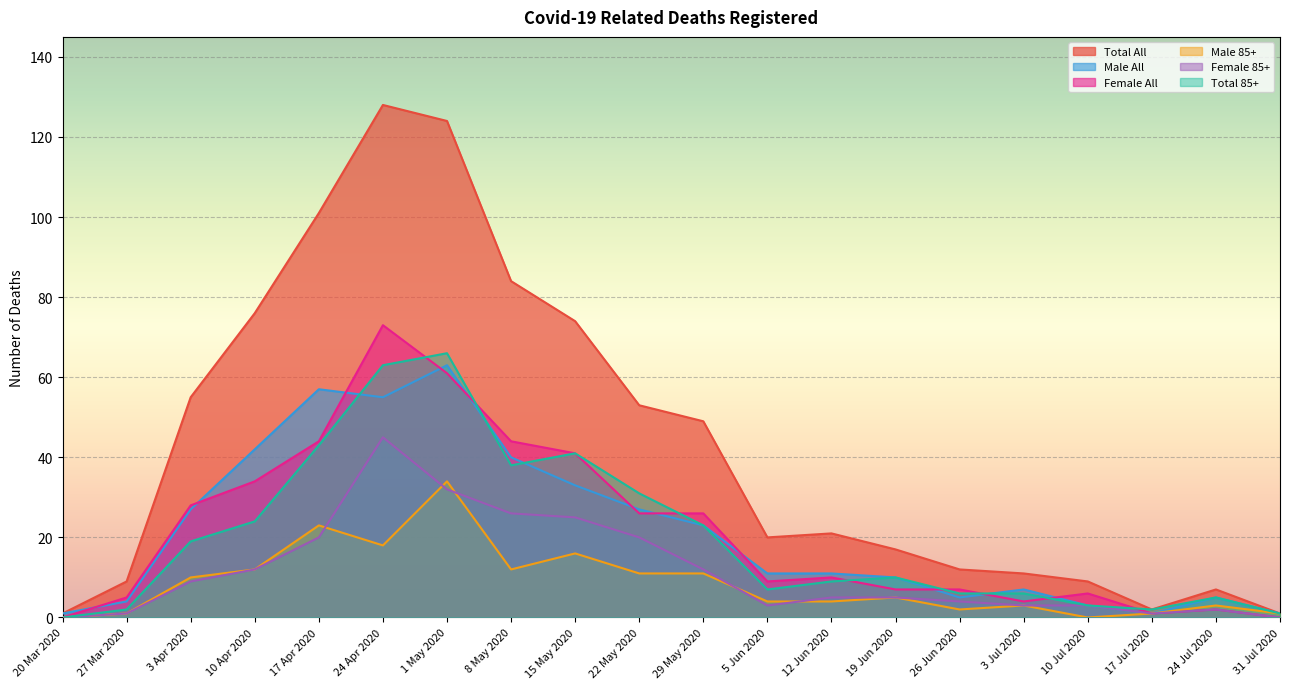

List the series in order of their peak value, lowest first.

Male 85+, Female 85+, Male All, Total 85+, Female All, Total All